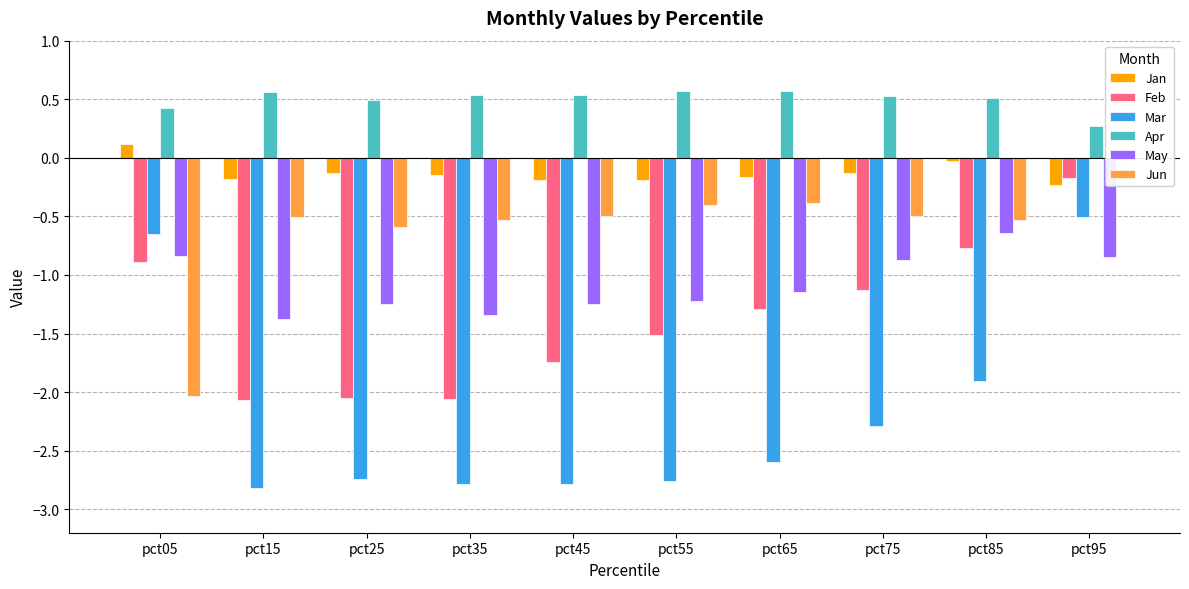

What is the approximate value of Jan at pct25?

-0.1